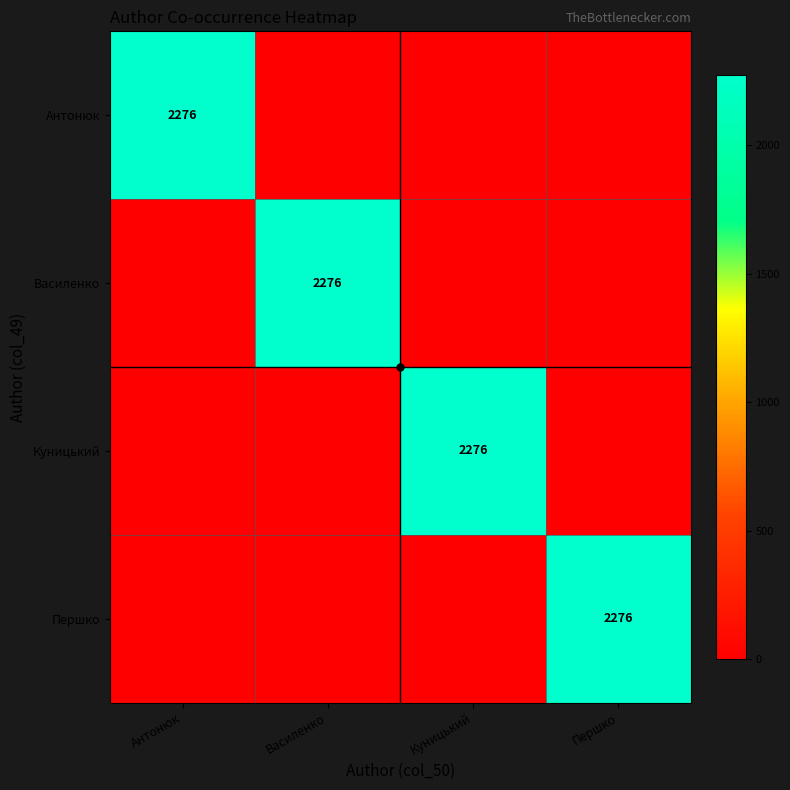

What is the sum of all Першко values?

2276